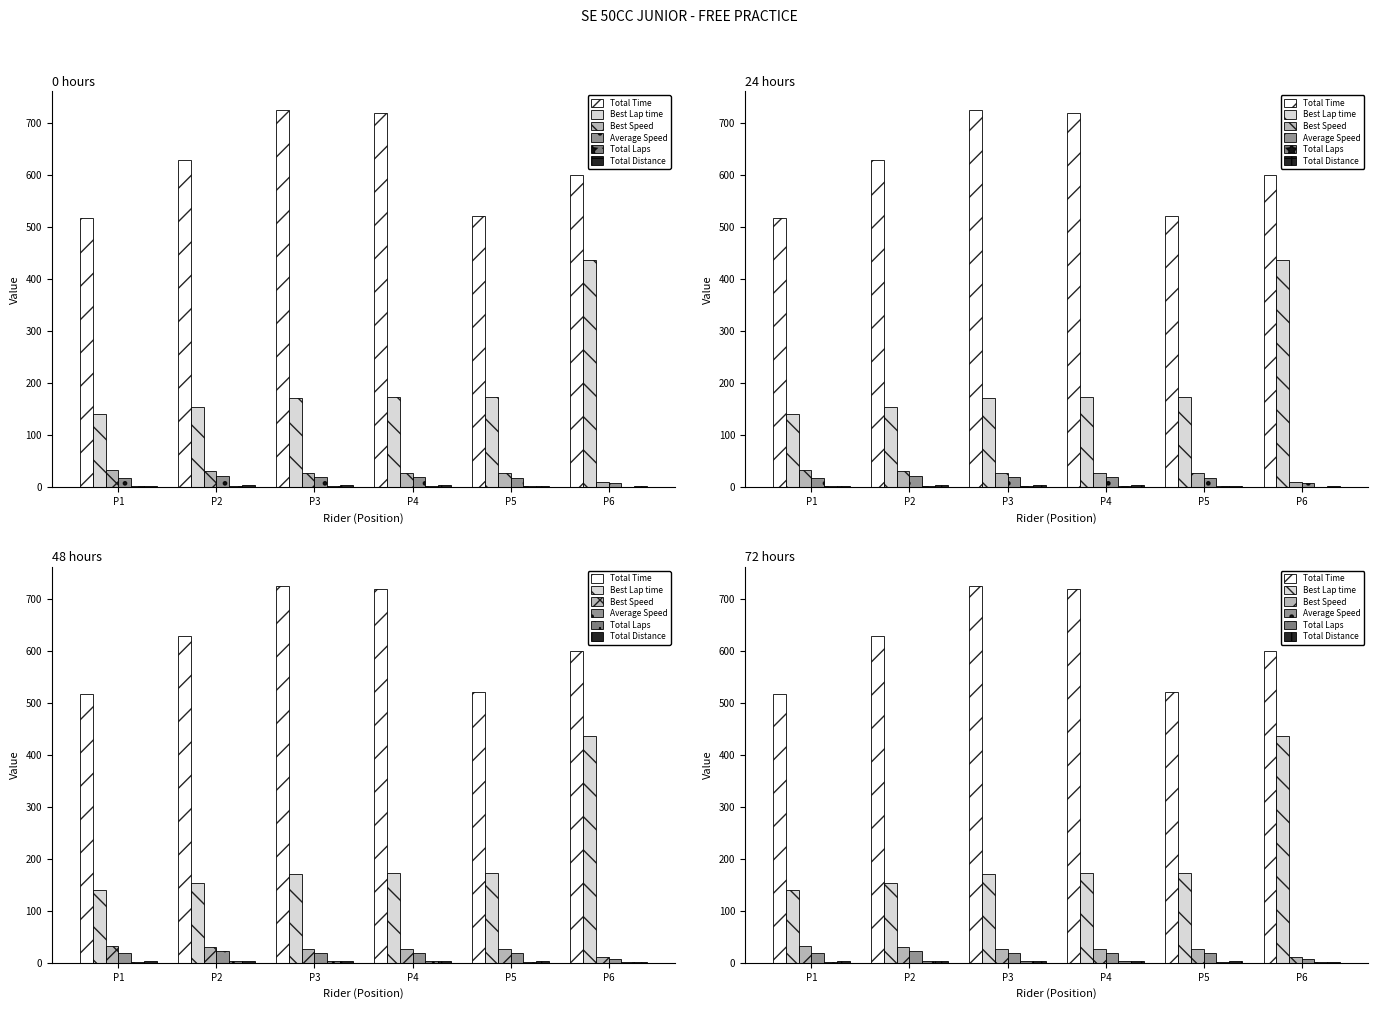

Between P4 and P6, which series saw the biggest shift?

Best Lap time